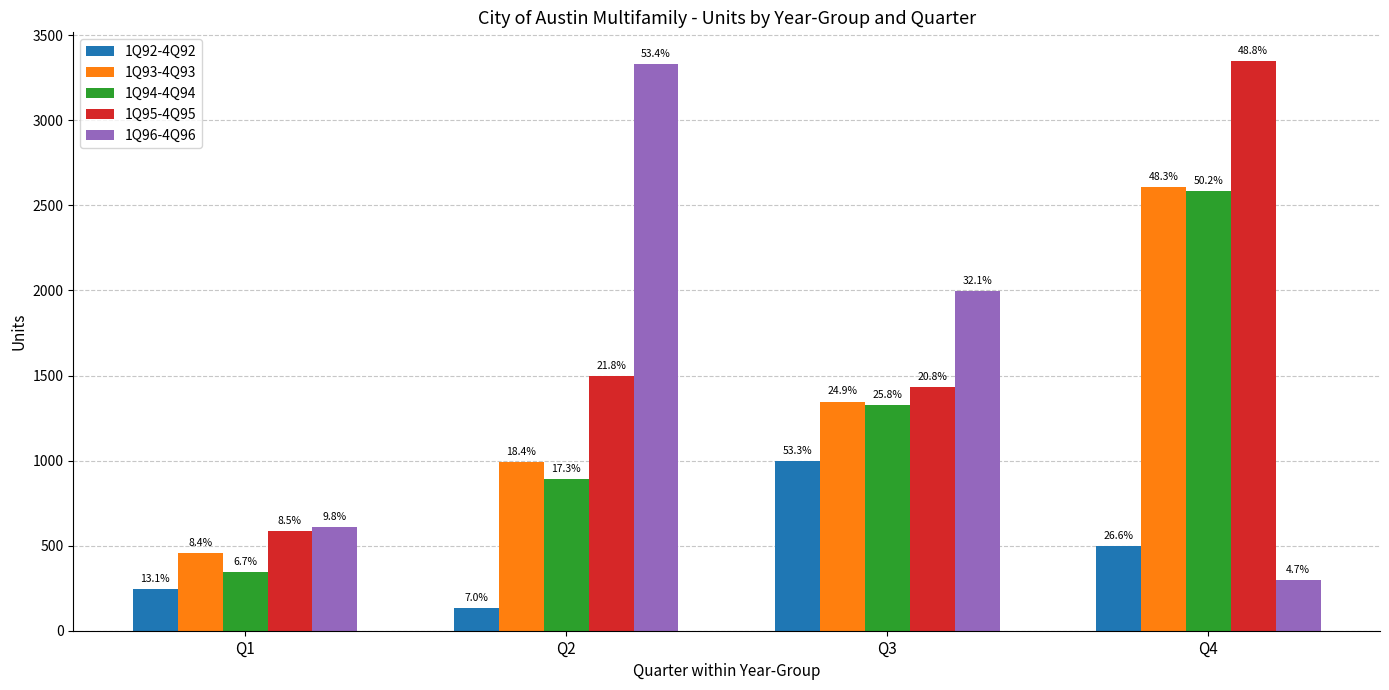

What is the value of the 1Q96-4Q96 bar at the 1st from the left?

608